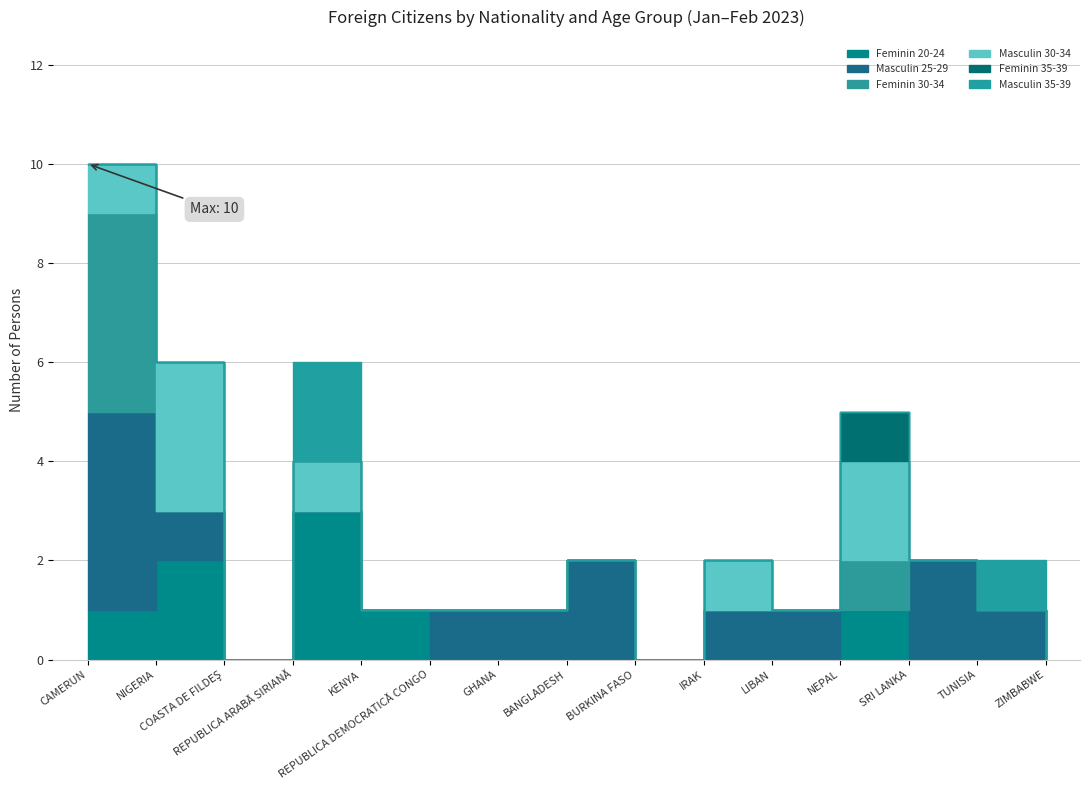

In Masculin 30-34, how many points are higher than both neighbors (excluding endpoints)?

4